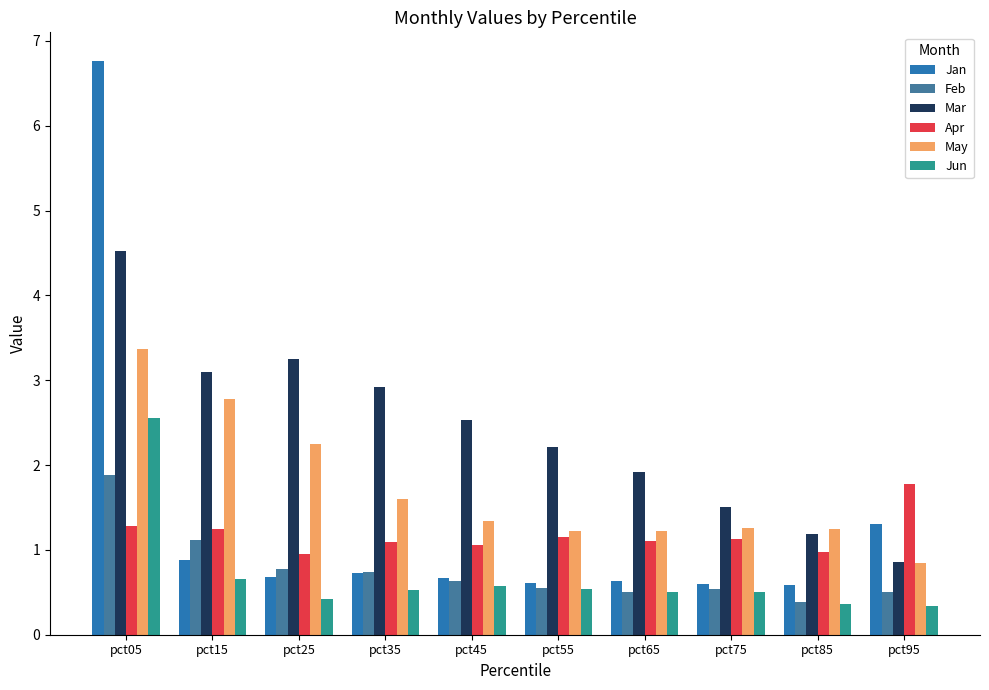

At which category is the sum across all series the highest?

pct05